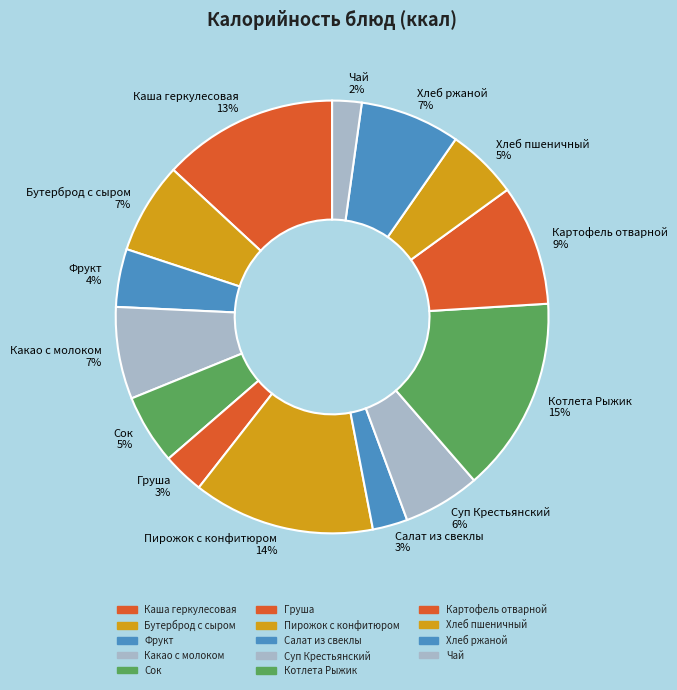

Do Суп Крестьянский and Хлеб ржаной together represent more than half of the pie?

No